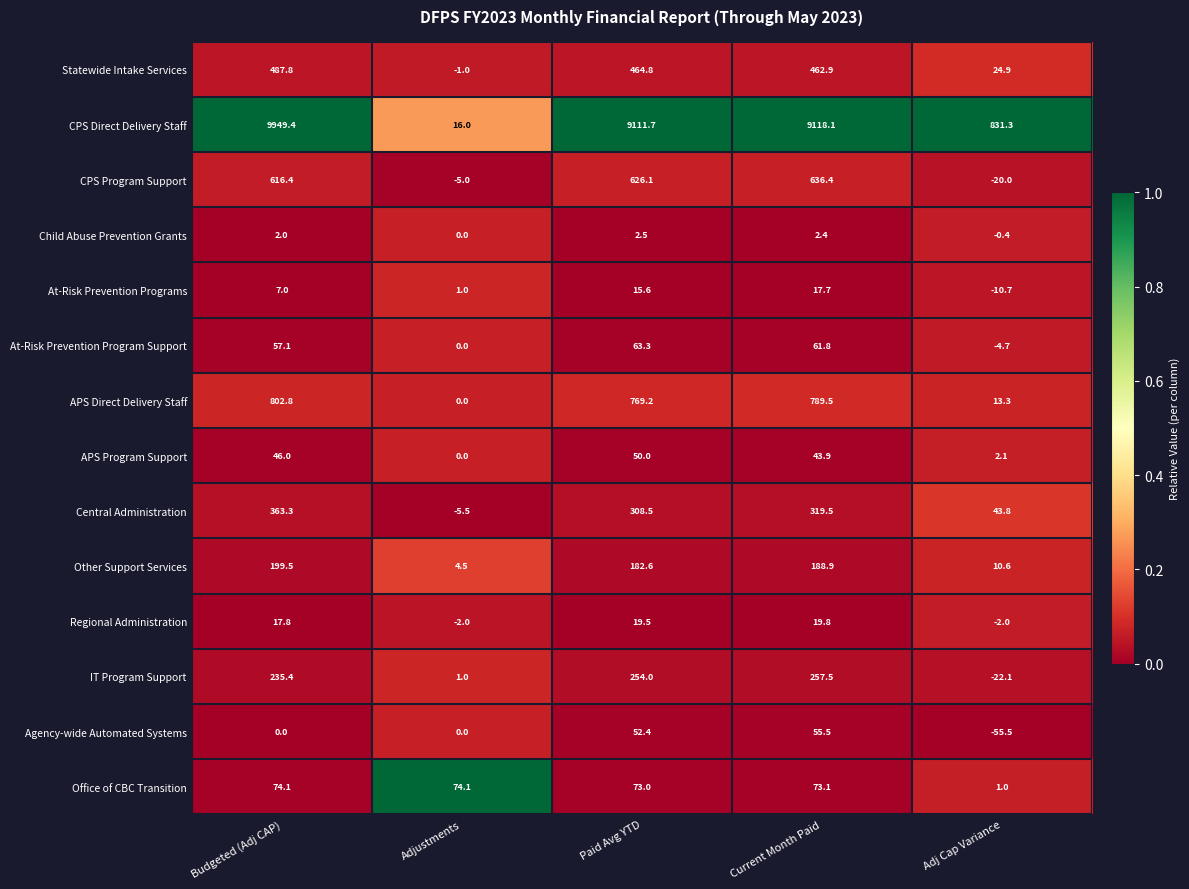

What is the sum of the At-Risk Prevention Program Support values at Paid Avg YTD and Budgeted (Adj CAP)?

120.4